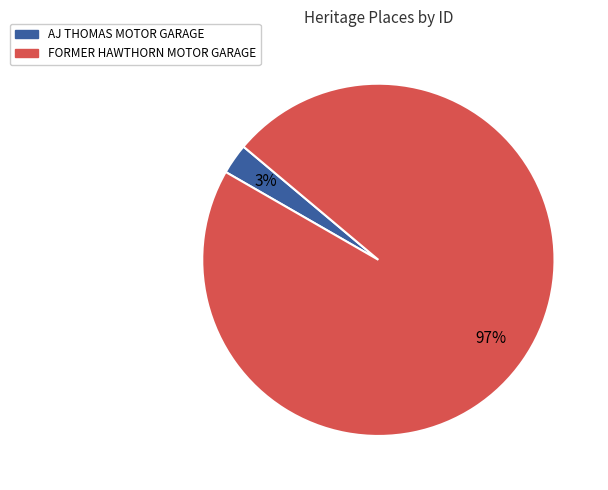

Is AJ THOMAS MOTOR GARAGE the majority of the pie?

No